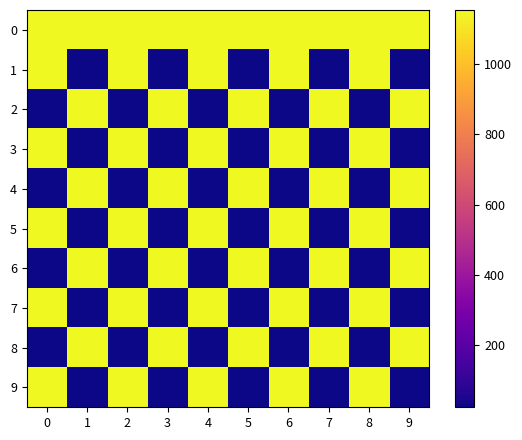

Reading right to left, transcribe all the data shown in this chart.

0: 9=1154	8=1154	7=1154	6=1154	5=1154	4=1154	3=1154	2=1154	1=1154	0=1154
1: 9=24	8=1154	7=24	6=1154	5=24	4=1154	3=24	2=1154	1=24	0=1154
2: 9=1154	8=24	7=1154	6=24	5=1154	4=24	3=1154	2=24	1=1154	0=24
3: 9=24	8=1154	7=24	6=1154	5=24	4=1154	3=24	2=1154	1=24	0=1154
4: 9=1154	8=24	7=1154	6=24	5=1154	4=24	3=1154	2=24	1=1154	0=24
5: 9=24	8=1154	7=24	6=1154	5=24	4=1154	3=24	2=1154	1=24	0=1154
6: 9=1154	8=24	7=1154	6=24	5=1154	4=24	3=1154	2=24	1=1154	0=24
7: 9=24	8=1154	7=24	6=1154	5=24	4=1154	3=24	2=1154	1=24	0=1154
8: 9=1154	8=24	7=1154	6=24	5=1154	4=24	3=1154	2=24	1=1154	0=24
9: 9=24	8=1154	7=24	6=1154	5=24	4=1154	3=24	2=1154	1=24	0=1154